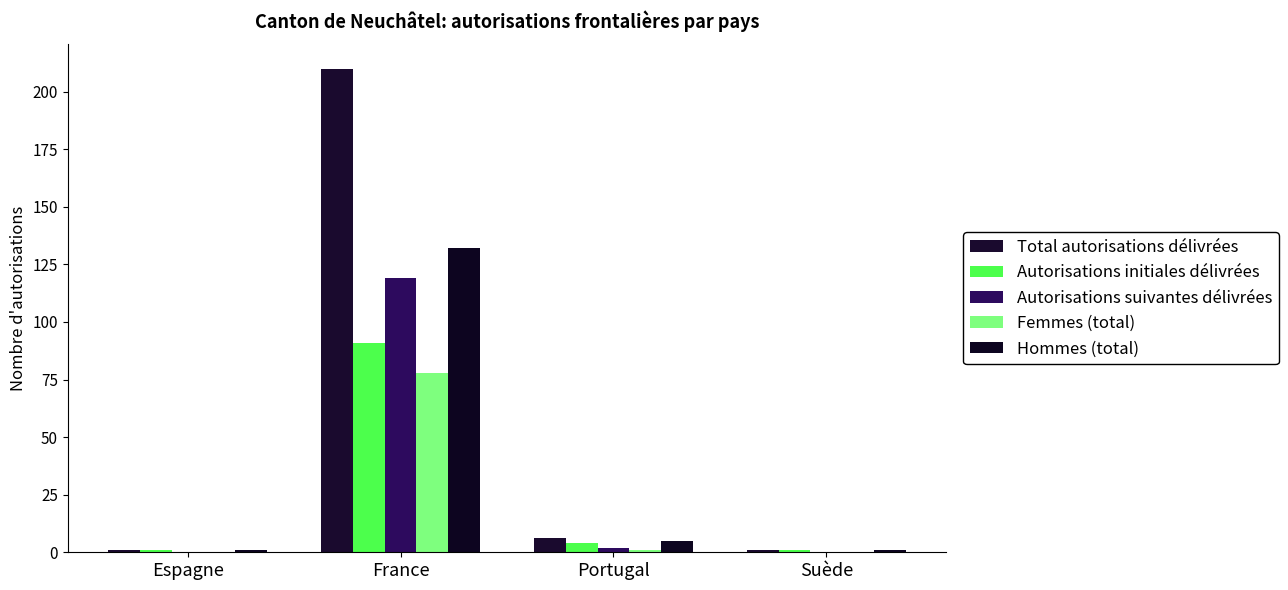

At which category is the sum across all series the highest?

France